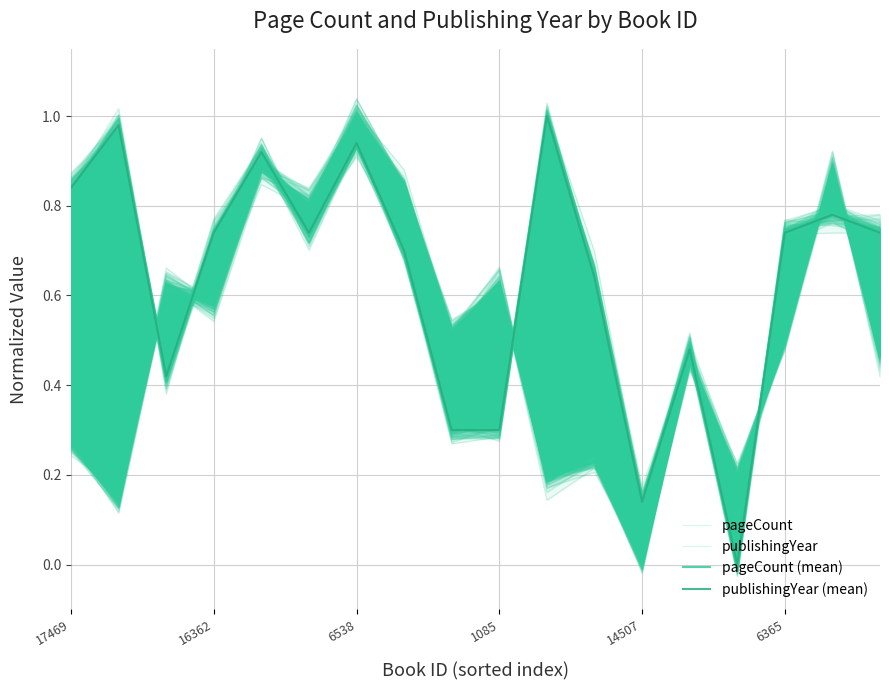

At which category does pageCount (mean) reach its first local peak?

6538